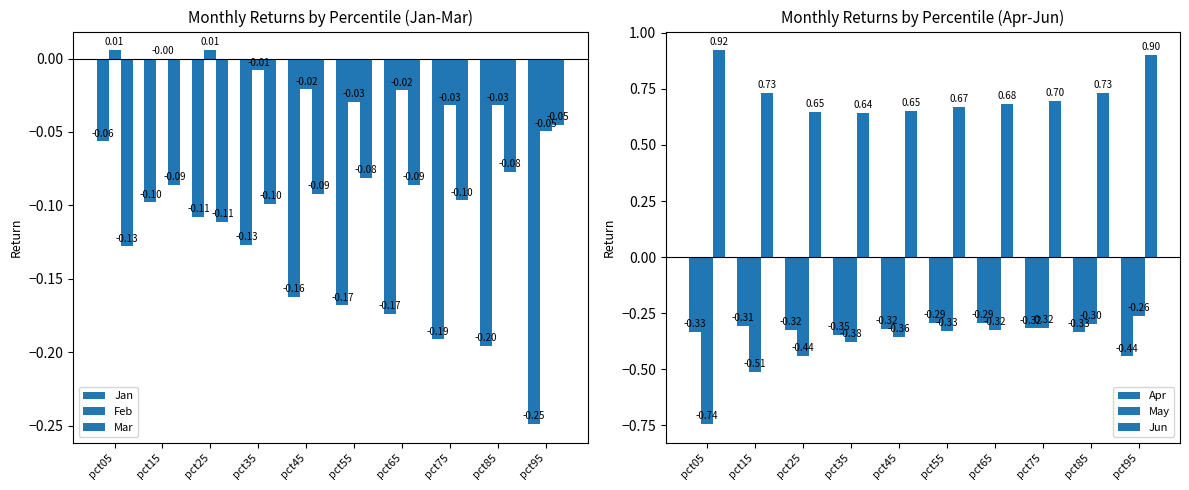

Reading right to left, transcribe all the data shown in this chart.

Jan: -0.2	-0.2	-0.2	-0.2	-0.2	-0.2	-0.1	-0.1	-0.1	-0.1
Feb: -0.0	-0.0	-0.0	-0.0	-0.0	-0.0	-0.0	0.0	-0.0	0.0
Mar: -0.0	-0.1	-0.1	-0.1	-0.1	-0.1	-0.1	-0.1	-0.1	-0.1
Apr: -0.4	-0.3	-0.3	-0.3	-0.3	-0.3	-0.3	-0.3	-0.3	-0.3
May: -0.3	-0.3	-0.3	-0.3	-0.3	-0.4	-0.4	-0.4	-0.5	-0.7
Jun: 0.9	0.7	0.7	0.7	0.7	0.7	0.6	0.6	0.7	0.9